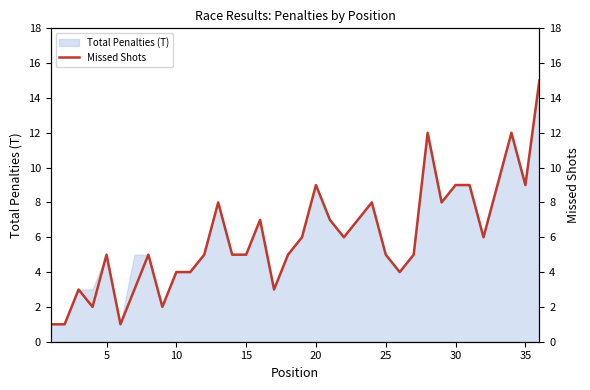

Is it true that Total Penalties (T) equals 5 at 5?

True